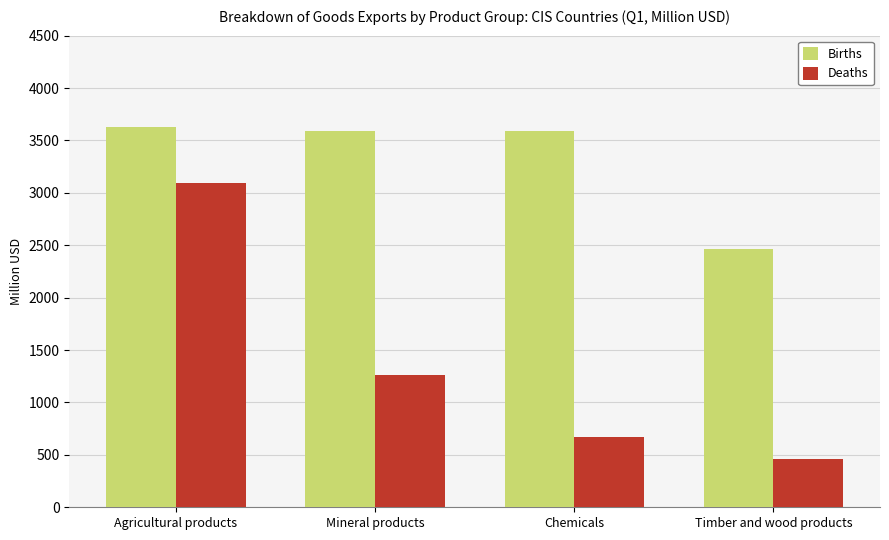

How many data points in Deaths are above 1266?

2